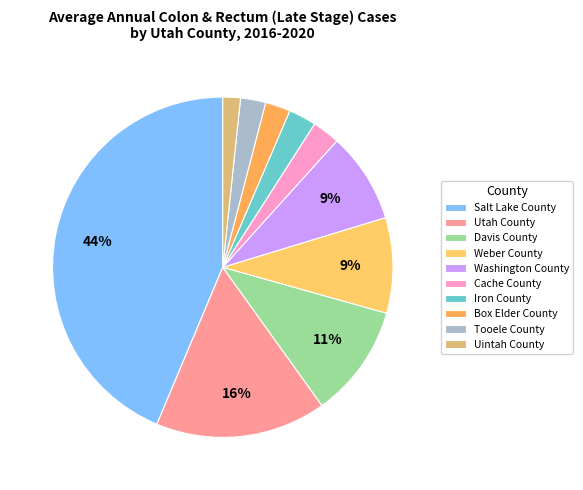

How many segments does this pie chart have?

10